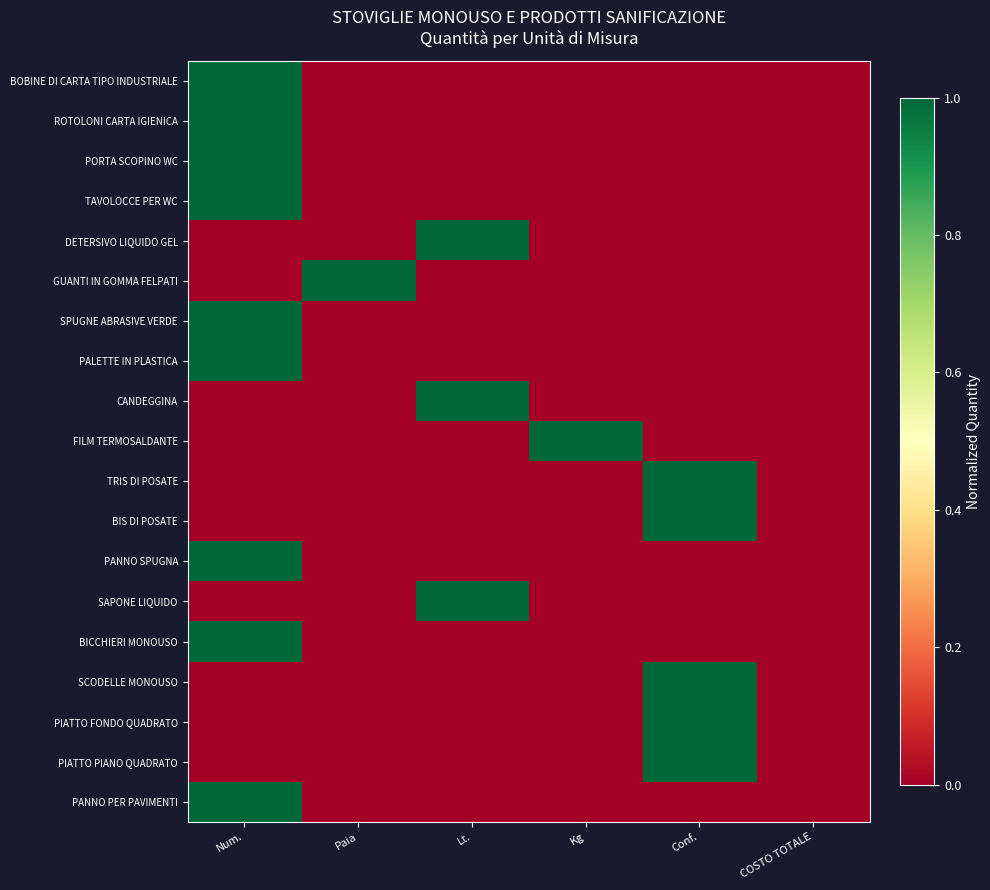

Reading right to left, list all the values displayed in this chart.

BOBINE DI CARTA TIPO INDUSTRIALE: COSTO TOTALE=0	Conf.=0	Kg=0	Lt.=0	Paia=0	Num.=1
ROTOLONI CARTA IGIENICA: COSTO TOTALE=0	Conf.=0	Kg=0	Lt.=0	Paia=0	Num.=1
PORTA SCOPINO WC: COSTO TOTALE=0	Conf.=0	Kg=0	Lt.=0	Paia=0	Num.=1
TAVOLOCCE PER WC: COSTO TOTALE=0	Conf.=0	Kg=0	Lt.=0	Paia=0	Num.=1
DETERSIVO LIQUIDO GEL: COSTO TOTALE=0	Conf.=0	Kg=0	Lt.=1	Paia=0	Num.=0
GUANTI IN GOMMA FELPATI: COSTO TOTALE=0	Conf.=0	Kg=0	Lt.=0	Paia=1	Num.=0
SPUGNE ABRASIVE VERDE: COSTO TOTALE=0	Conf.=0	Kg=0	Lt.=0	Paia=0	Num.=1
PALETTE IN PLASTICA: COSTO TOTALE=0	Conf.=0	Kg=0	Lt.=0	Paia=0	Num.=1
CANDEGGINA: COSTO TOTALE=0	Conf.=0	Kg=0	Lt.=1	Paia=0	Num.=0
FILM TERMOSALDANTE: COSTO TOTALE=0	Conf.=0	Kg=1	Lt.=0	Paia=0	Num.=0
TRIS DI POSATE: COSTO TOTALE=0	Conf.=1	Kg=0	Lt.=0	Paia=0	Num.=0
BIS DI POSATE: COSTO TOTALE=0	Conf.=1	Kg=0	Lt.=0	Paia=0	Num.=0
PANNO SPUGNA: COSTO TOTALE=0	Conf.=0	Kg=0	Lt.=0	Paia=0	Num.=1
SAPONE LIQUIDO: COSTO TOTALE=0	Conf.=0	Kg=0	Lt.=1	Paia=0	Num.=0
BICCHIERI MONOUSO: COSTO TOTALE=0	Conf.=0	Kg=0	Lt.=0	Paia=0	Num.=1
SCODELLE MONOUSO: COSTO TOTALE=0	Conf.=1	Kg=0	Lt.=0	Paia=0	Num.=0
PIATTO FONDO QUADRATO: COSTO TOTALE=0	Conf.=1	Kg=0	Lt.=0	Paia=0	Num.=0
PIATTO PIANO QUADRATO: COSTO TOTALE=0	Conf.=1	Kg=0	Lt.=0	Paia=0	Num.=0
PANNO PER PAVIMENTI: COSTO TOTALE=0	Conf.=0	Kg=0	Lt.=0	Paia=0	Num.=1